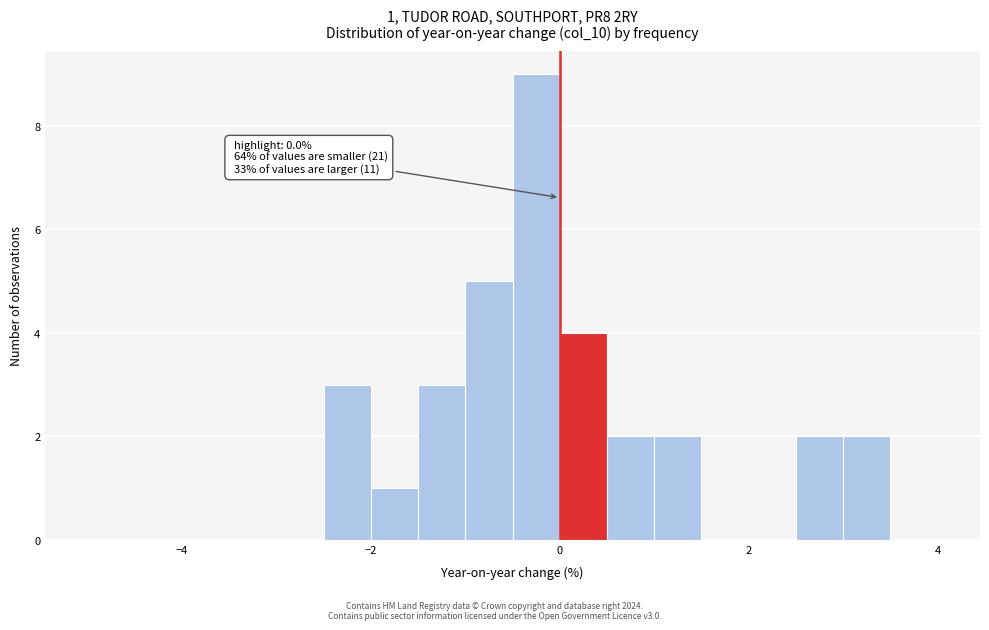

Around what value on the x-axis is the tallest bar? Give the approximate position of its centre, as read against the axis.

-0.2